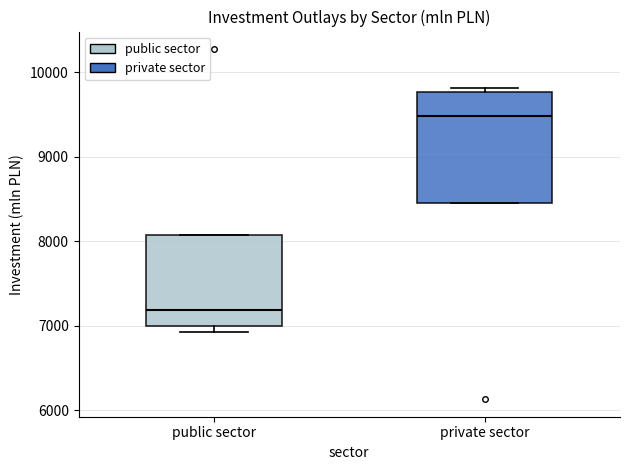

Which box is the tallest, from its lower edge to its upper edge?

private sector